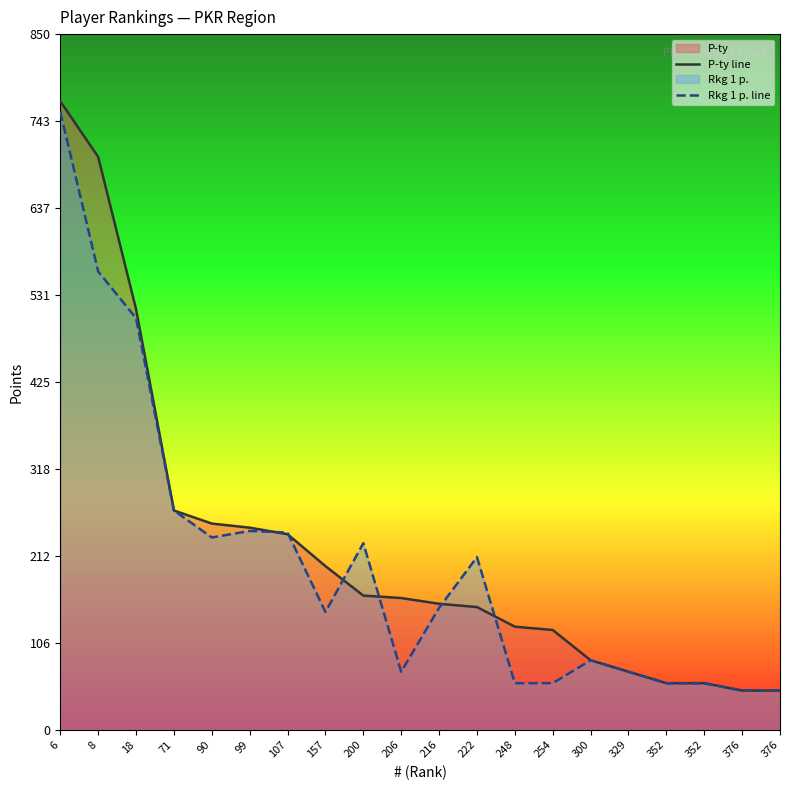

True or false: Rkg 1 p. line has a value of 228 at 200.

True